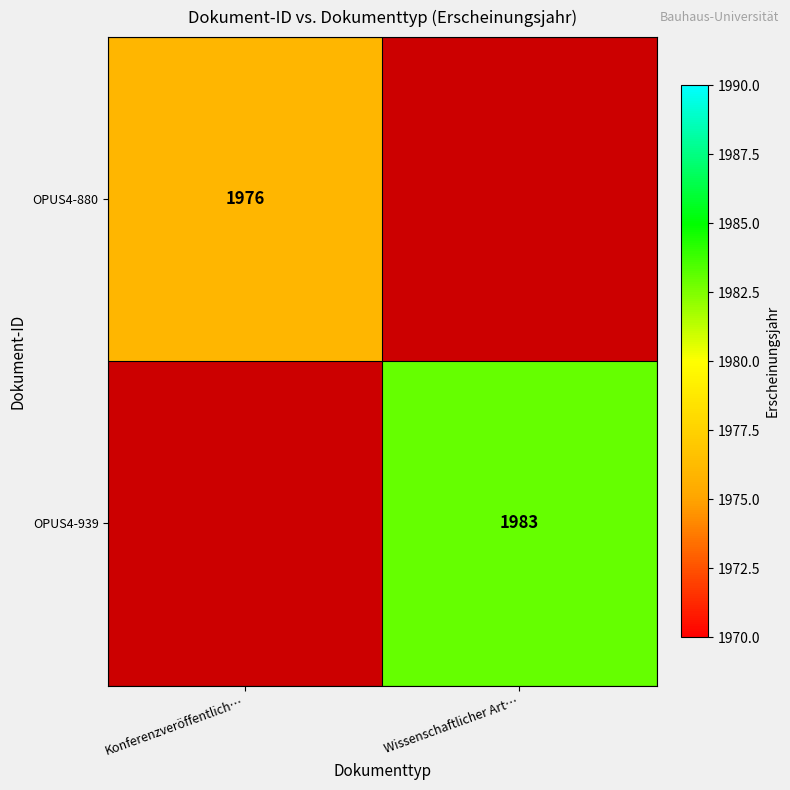

The OPUS4-880 series shows 1077 at Konferenzveröffentlich…. True or false?

False